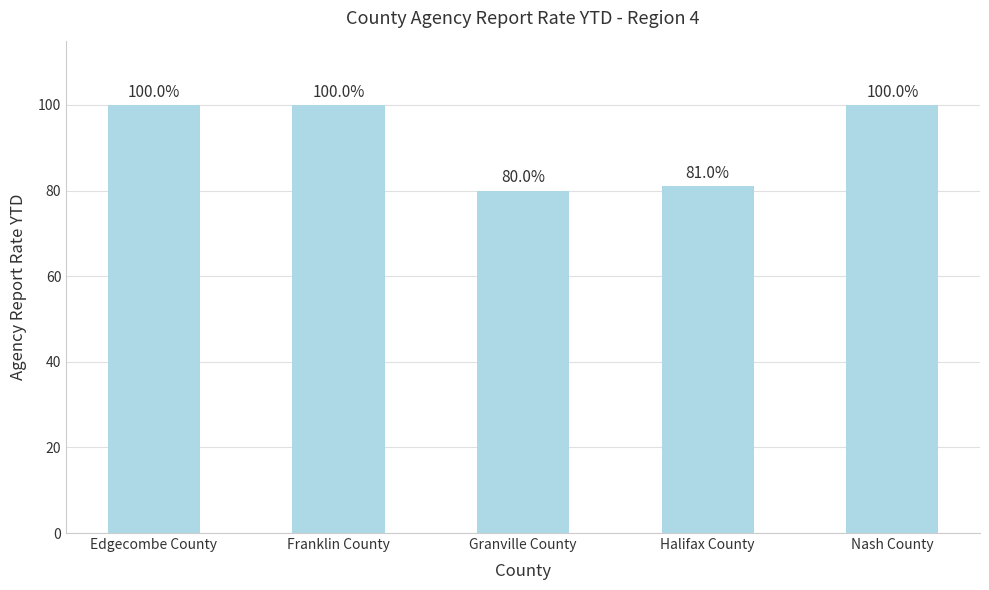

What is the ratio of the value at Franklin County to the value at Nash County?

1.0